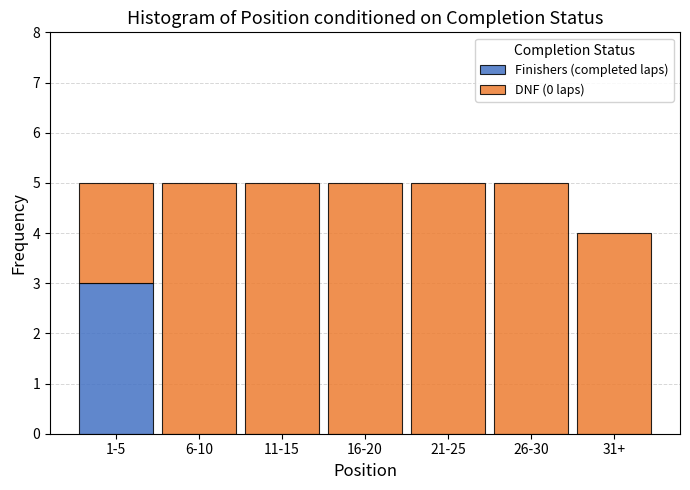

Reading left to right, list the values for the Finishers (completed laps) series.

1-5=3	6-10=0	11-15=0	16-20=0	21-25=0	26-30=0	31+=0